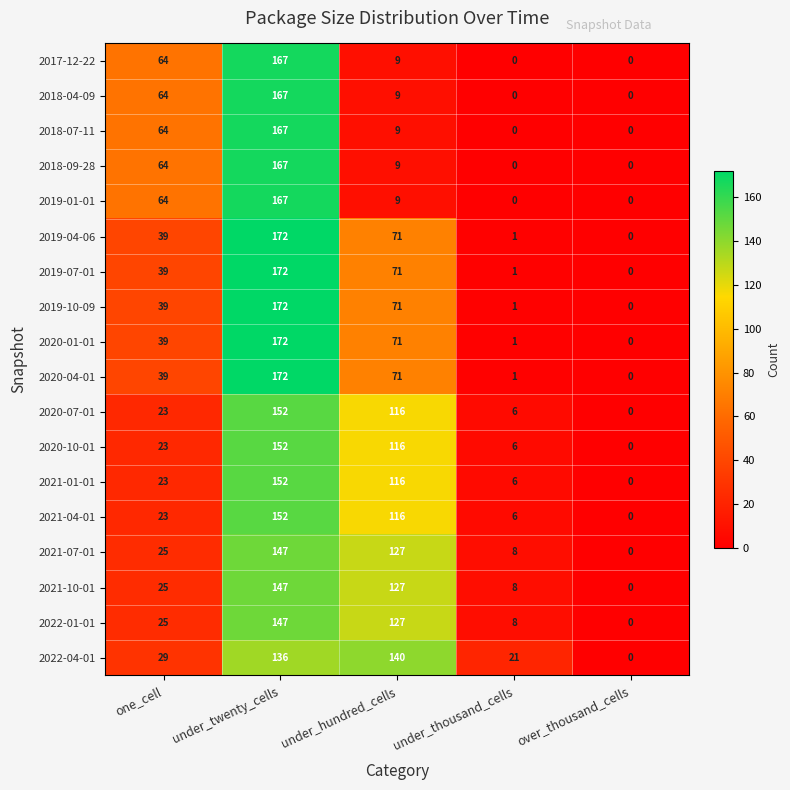

How many categories are shown in the chart?

5